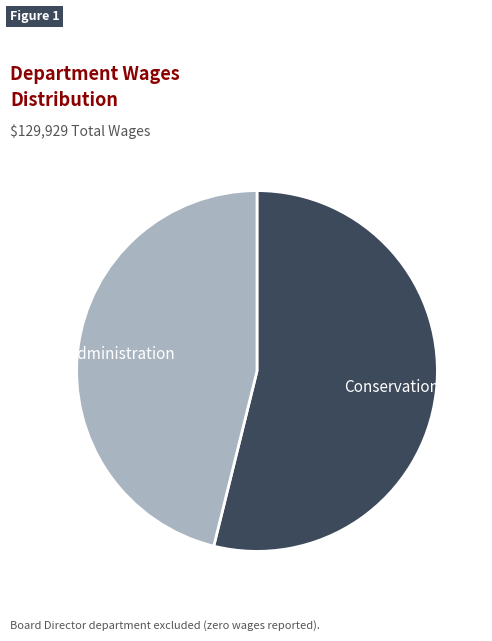

Does any single category account for the majority?

Yes